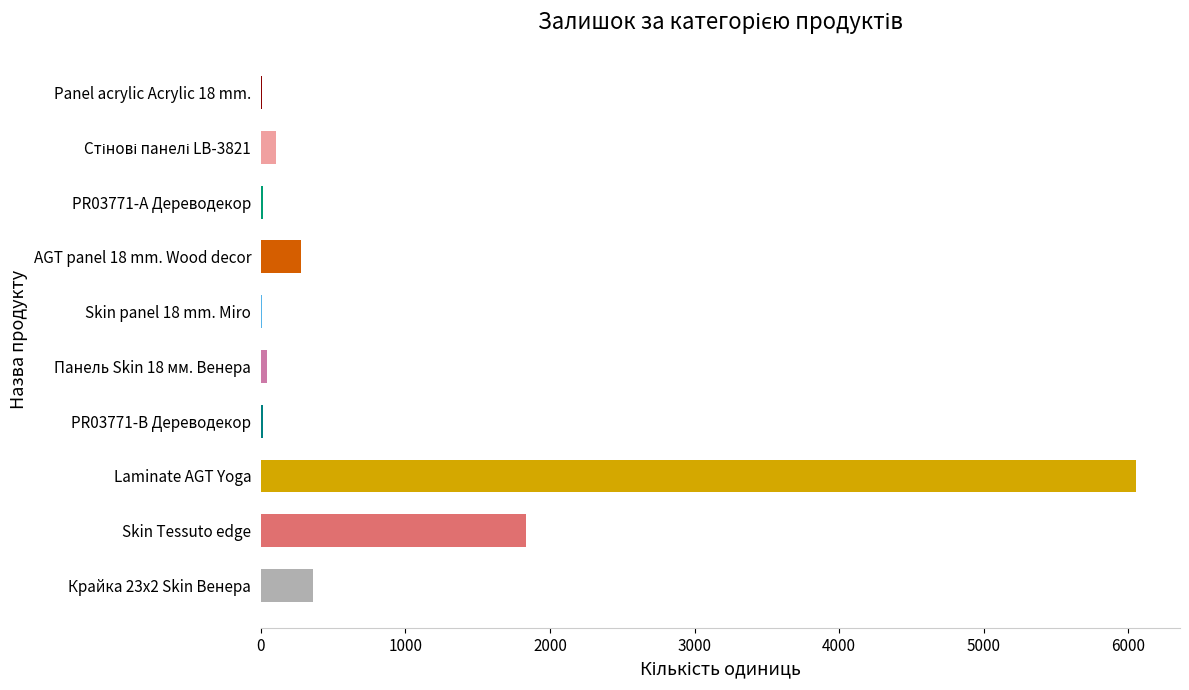

Is it true that the value at Skin Tessuto edge is 912?

False